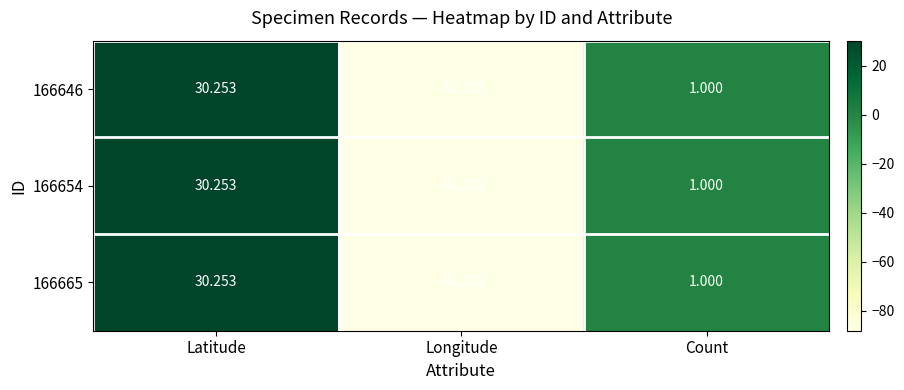

Where does the 166646 series first go above 1?

Latitude